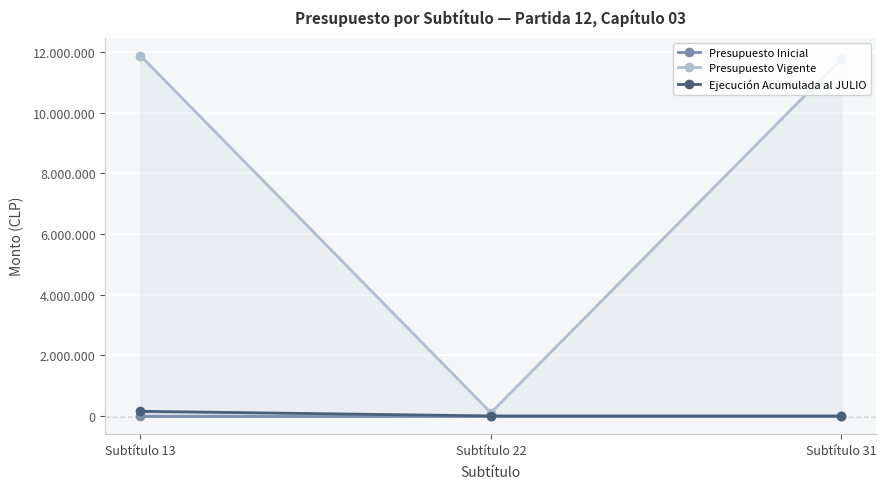

Which category has the lowest value in the Presupuesto Vigente series?

Subtítulo 22